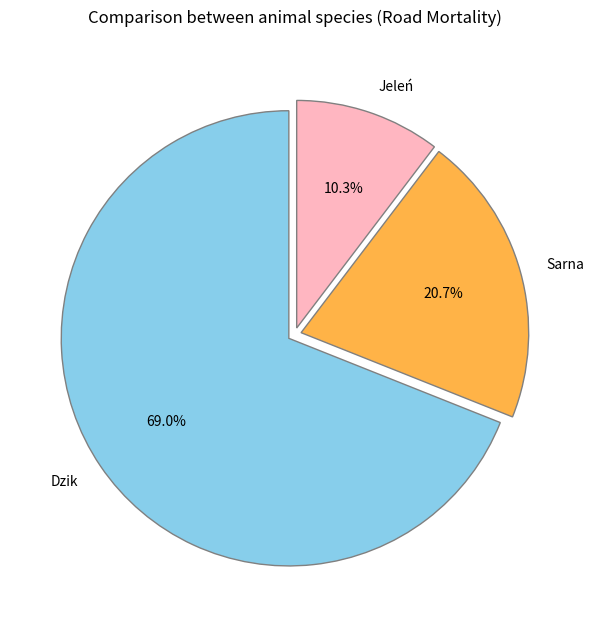

Is Sarna the majority of the pie?

No